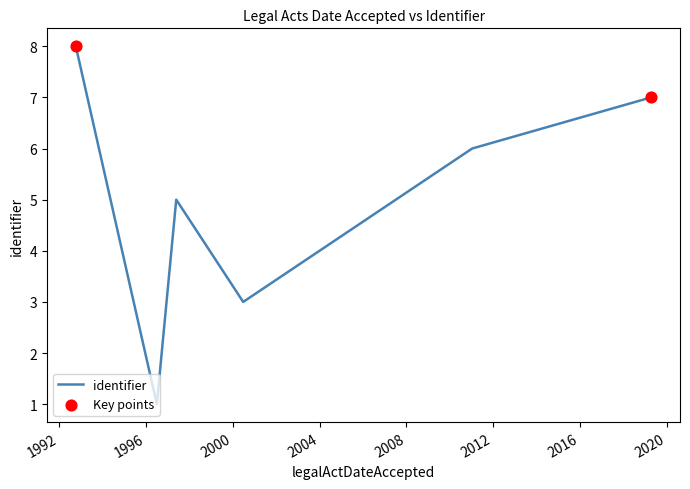

How many interior local peaks (higher than both neighbors) does the data have?

1